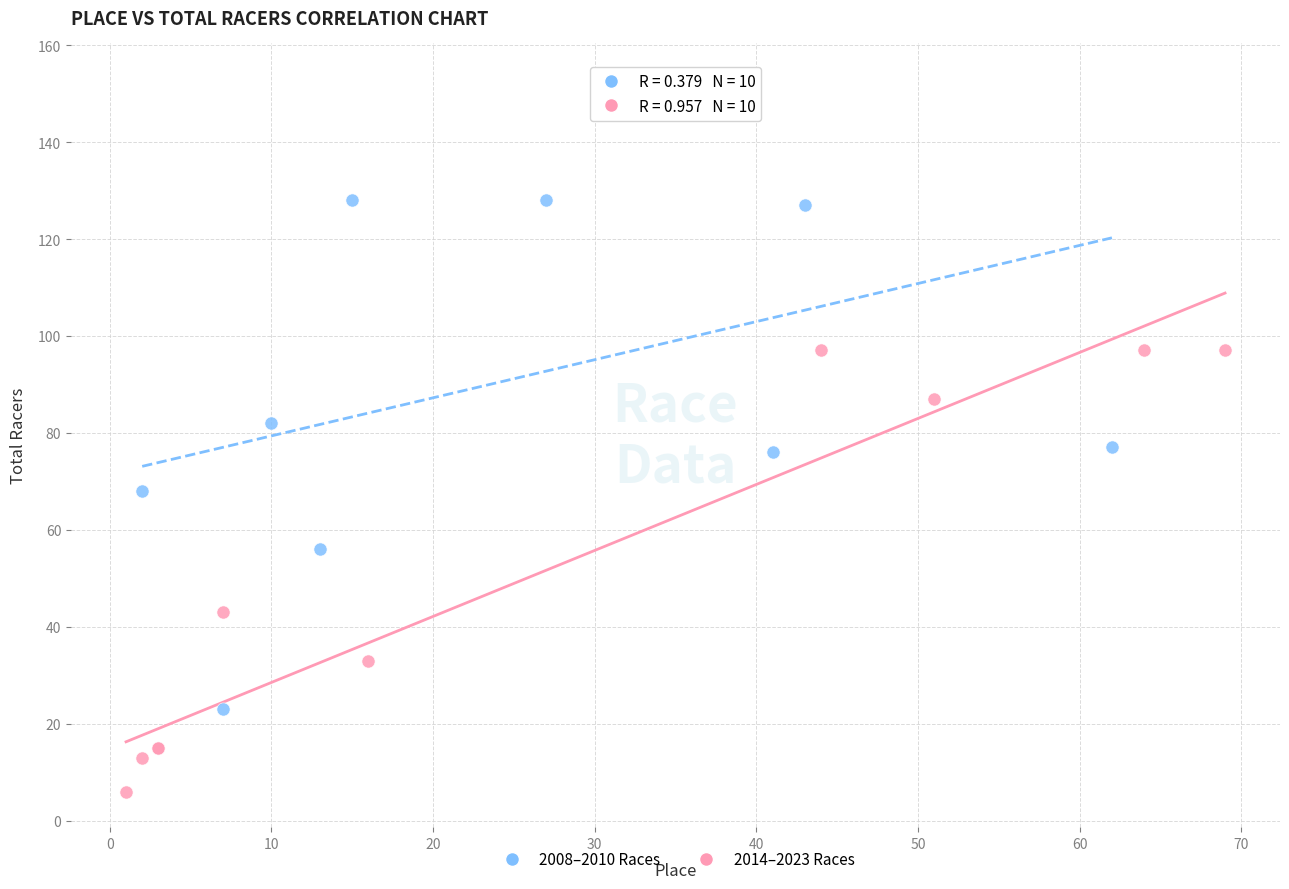

Which series contains the lowest Y value?

2014–2023 Races